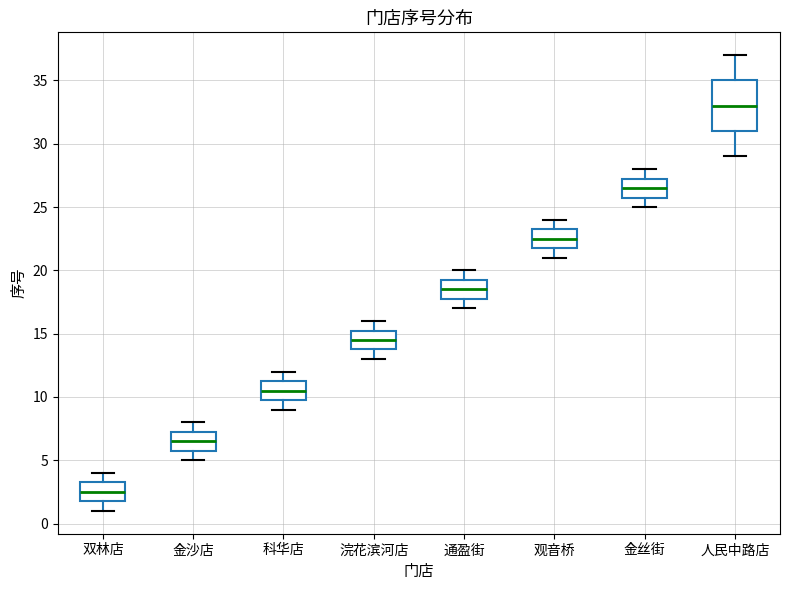

Reading left to right, read every box against the y-axis: the position of its median line, the range the box covers, and the ends of its whiskers. The values are not printed on the chart, so give them approximately, as read against the axis.

双林店: median 2.5, box 2.0 to 3.5, whiskers 1.0 to 4.0
金沙店: median 6.5, box 6.0 to 7.5, whiskers 5.0 to 8.0
科华店: median 10.5, box 10.0 to 11.5, whiskers 9.0 to 12.0
浣花滨河店: median 14.5, box 14.0 to 15.5, whiskers 13.0 to 16.0
通盈街: median 18.5, box 18.0 to 19.5, whiskers 17.0 to 20.0
观音桥: median 22.5, box 22.0 to 23.5, whiskers 21.0 to 24.0
金丝街: median 26.5, box 26.0 to 27.5, whiskers 25.0 to 28.0
人民中路店: median 33.0, box 31.0 to 35.0, whiskers 29.0 to 37.0